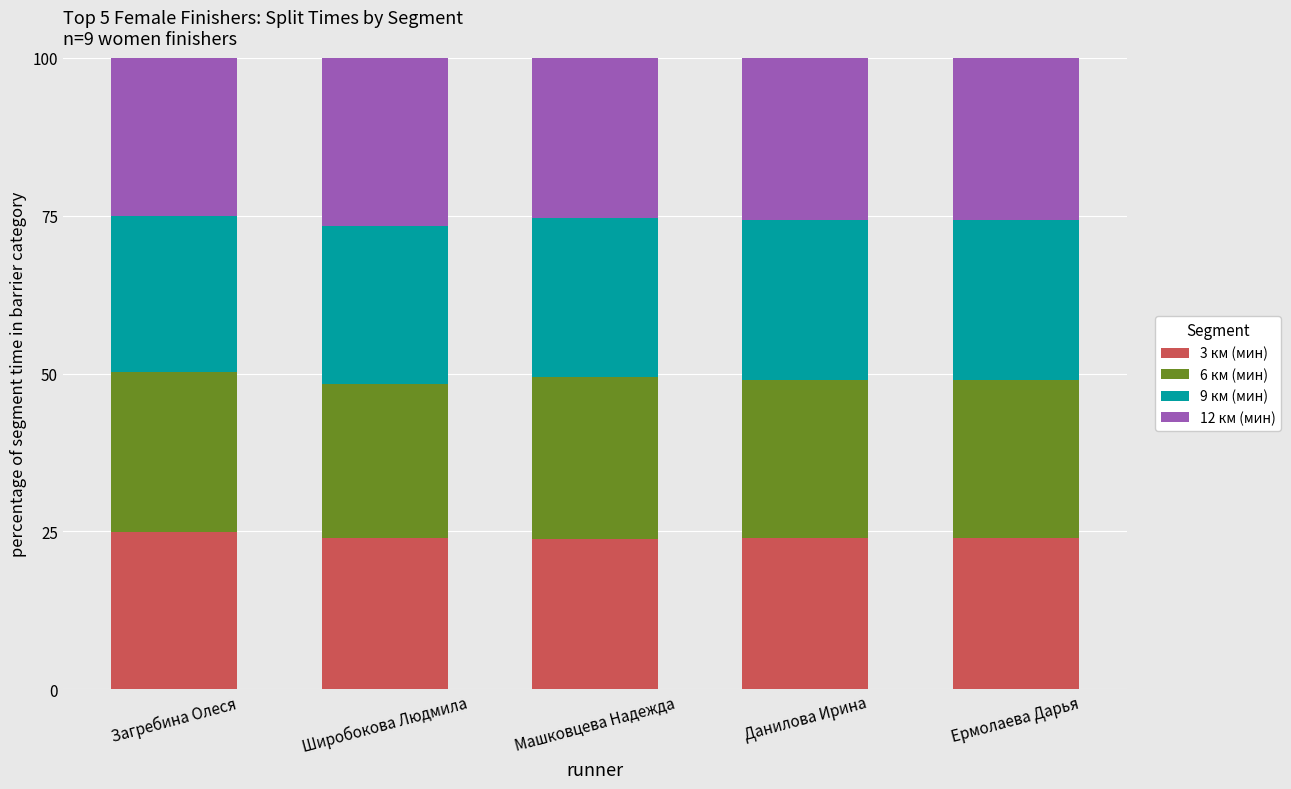

The 3 км (мин) series shows 36.4 at Ермолаева Дарья. True or false?

False